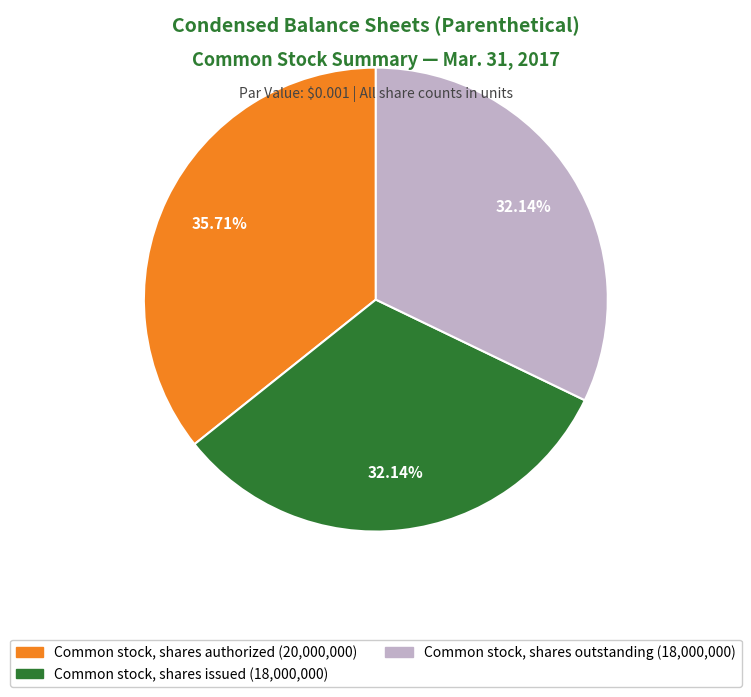

Does any single category account for the majority?

No